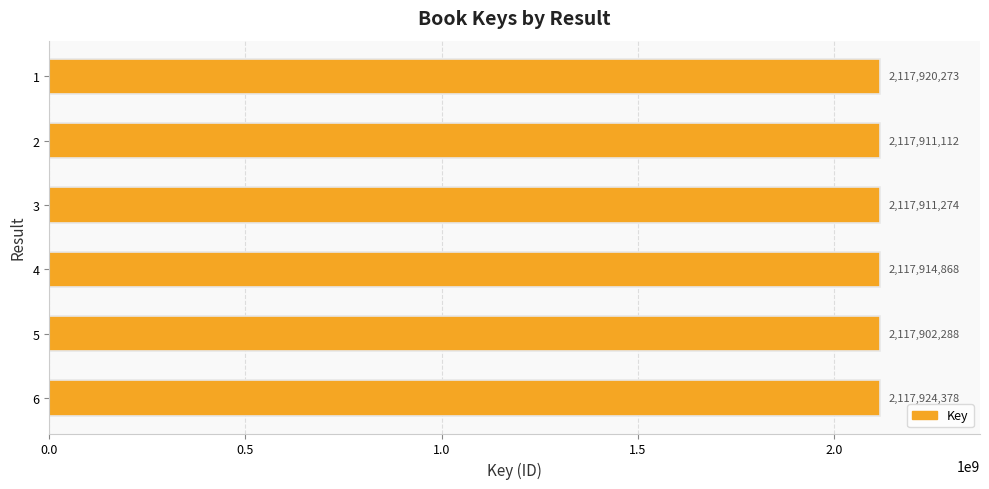

What is the value of the 3rd bar from the top?

2117911274